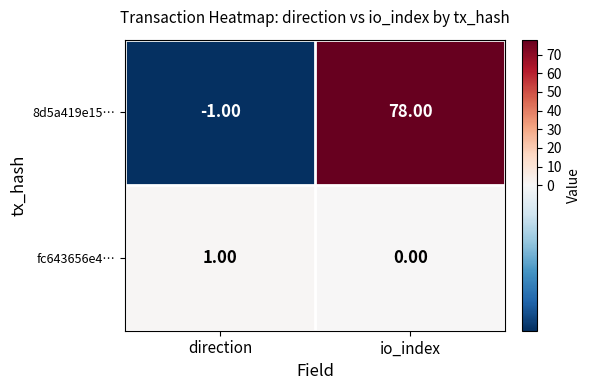

At which label is 8d5a419e15… closest to 38?

direction